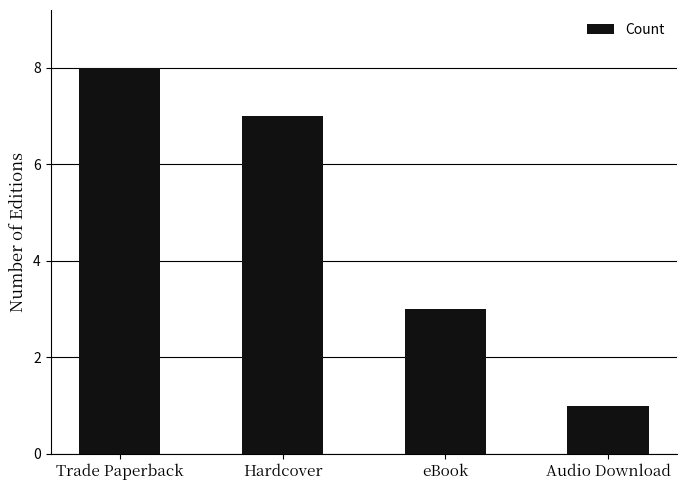

List the labels in order of value, largest first.

Trade Paperback, Hardcover, eBook, Audio Download